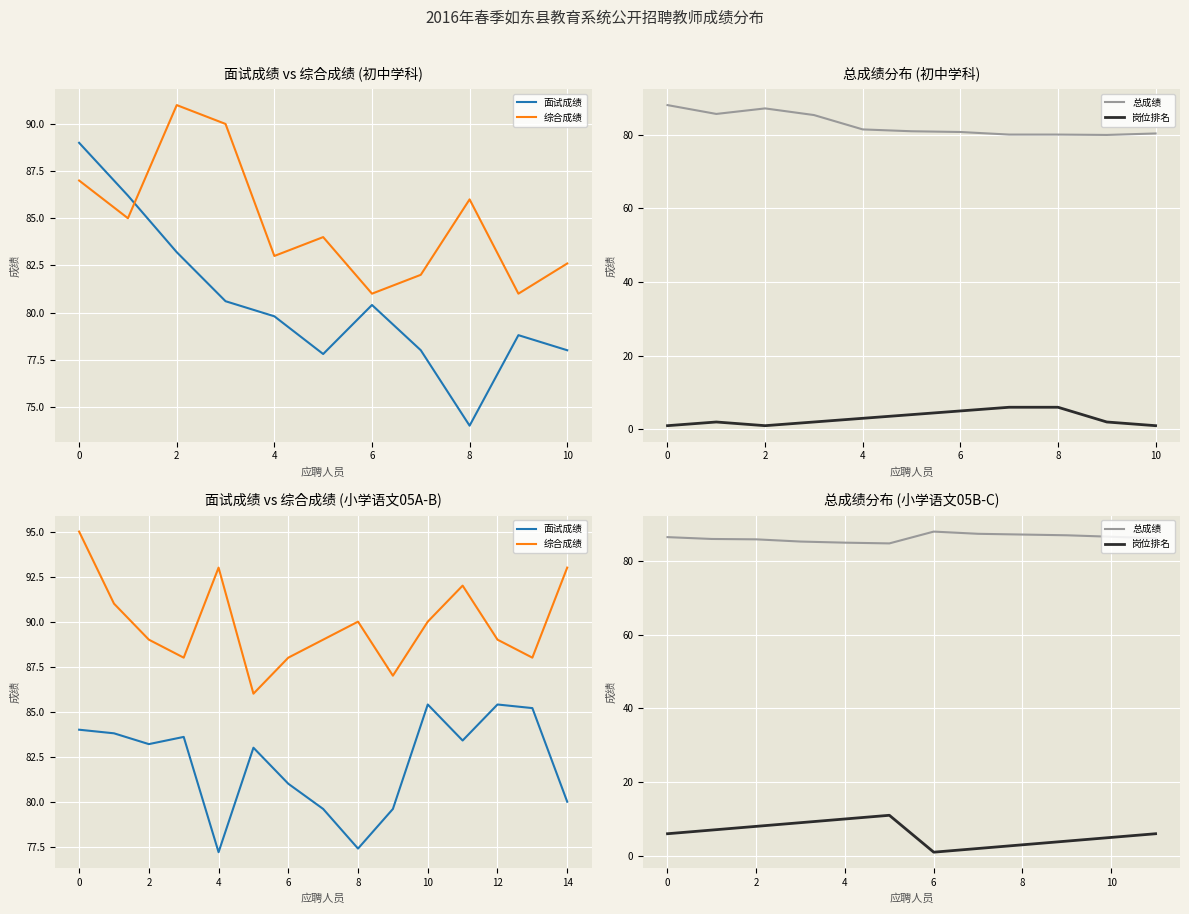

True or false: 面试成绩 and 综合成绩 cross at least once.

True